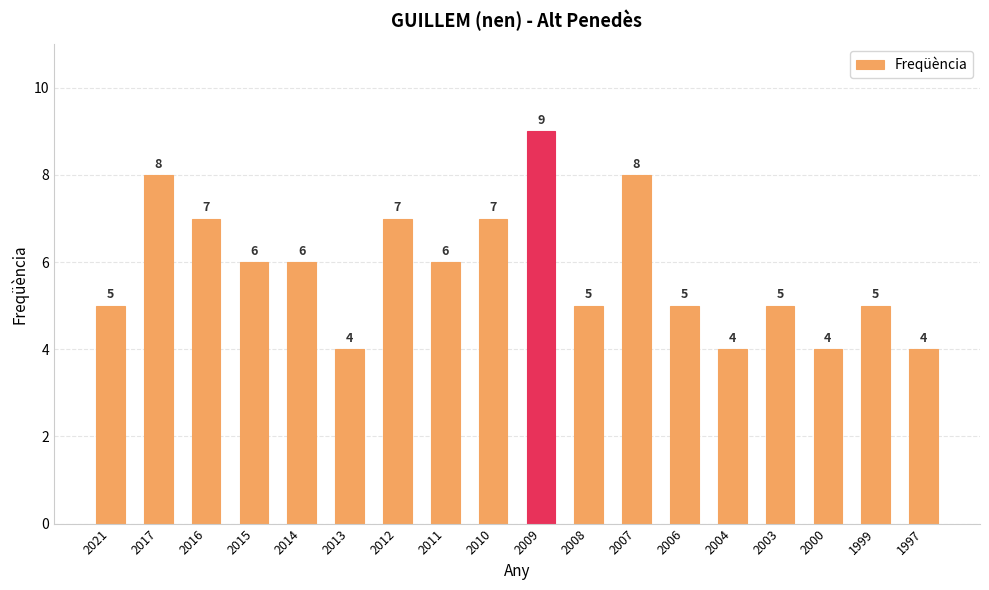

Are the bars grouped side by side (vs. stacked)?

No